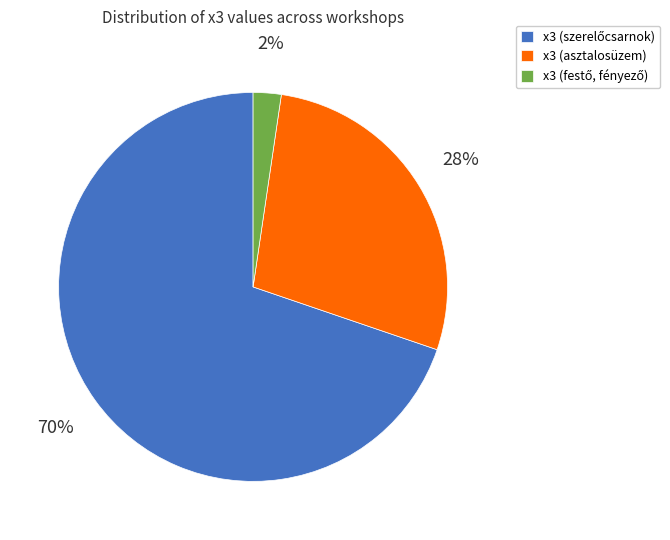

To the nearest percent, what is the average slice percentage?

33%